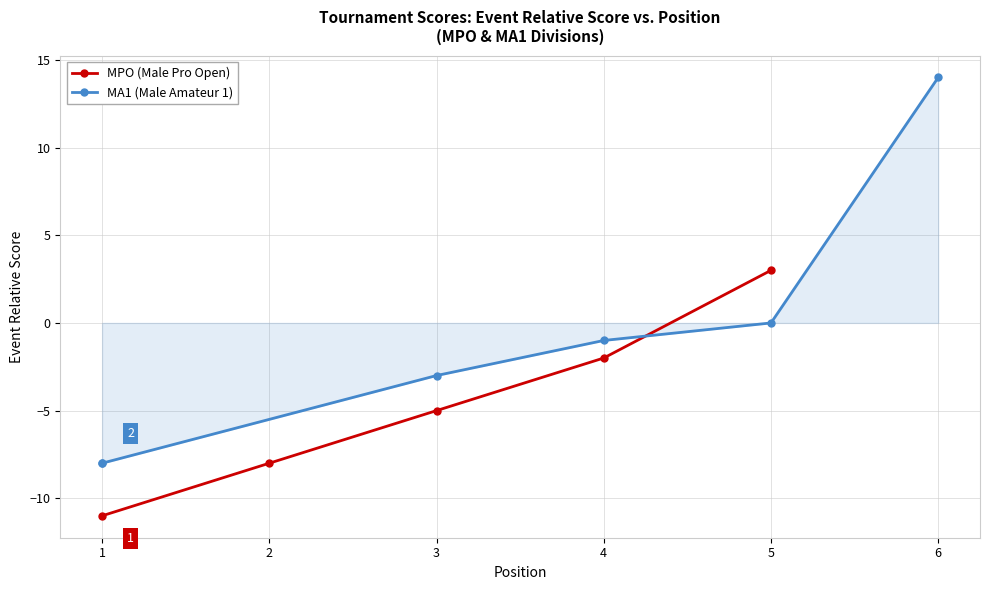

What is the value of the 1st point from the left?

-11